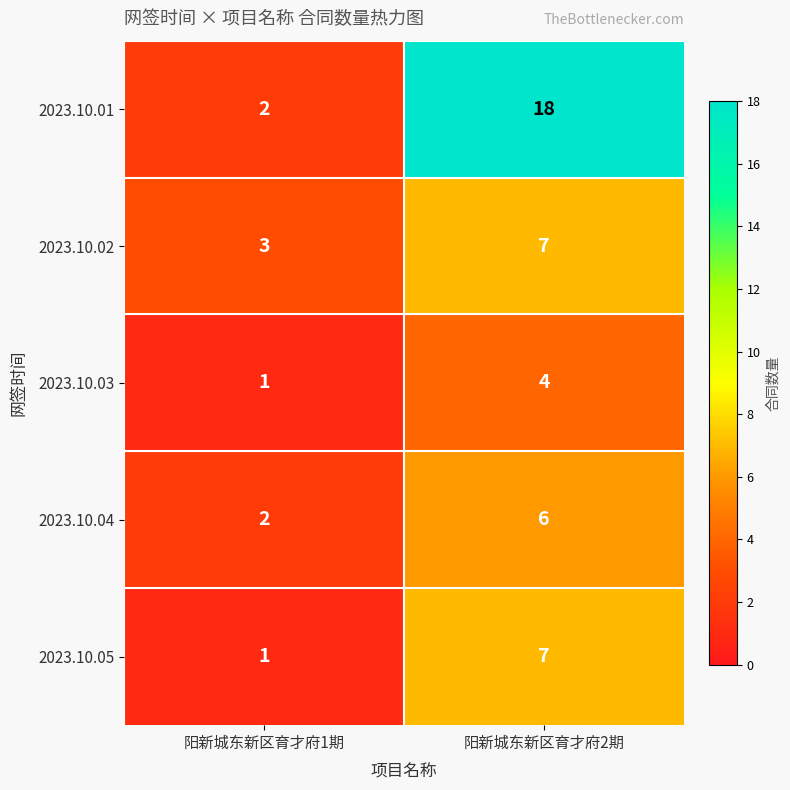

The 2023.10.03 series shows 1 at 阳新城东新区育才府1期. True or false?

True